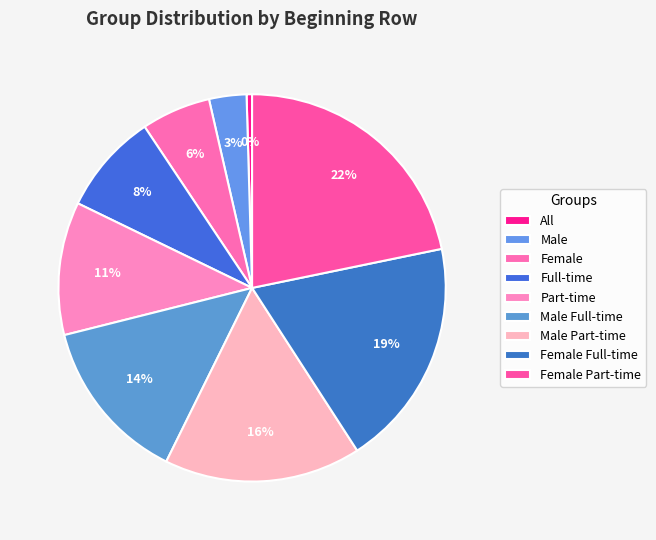

Which category has the smallest portion of the pie?

All